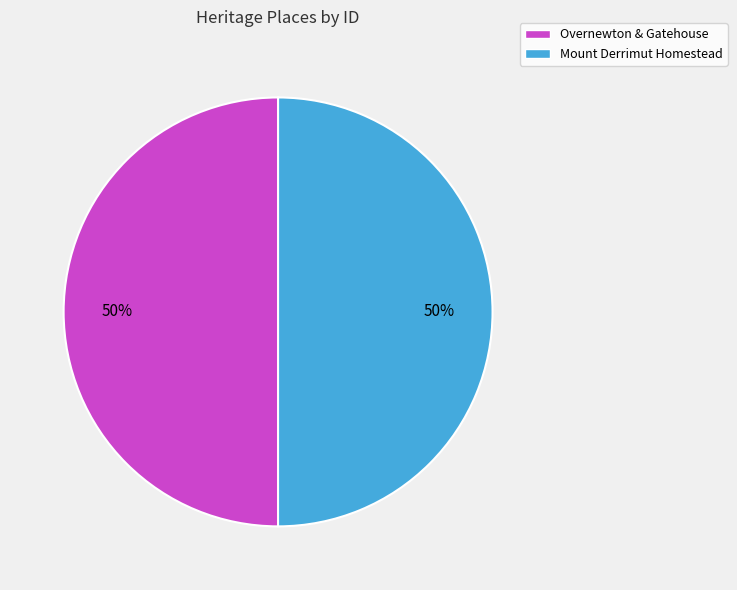

True or false: Overnewton & Gatehouse accounts for 55% of the total.

False